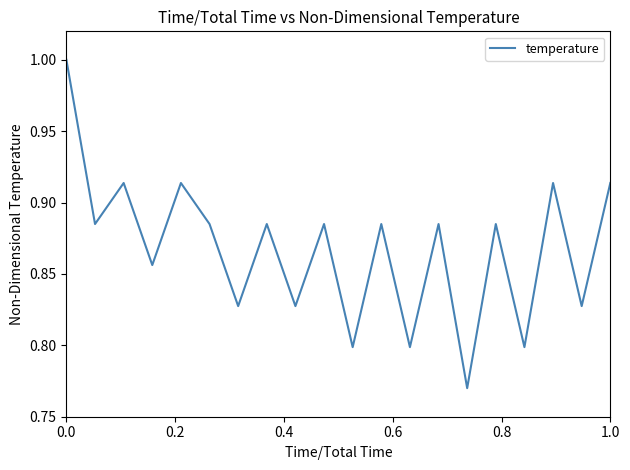

What is the greatest value displayed?

1.0